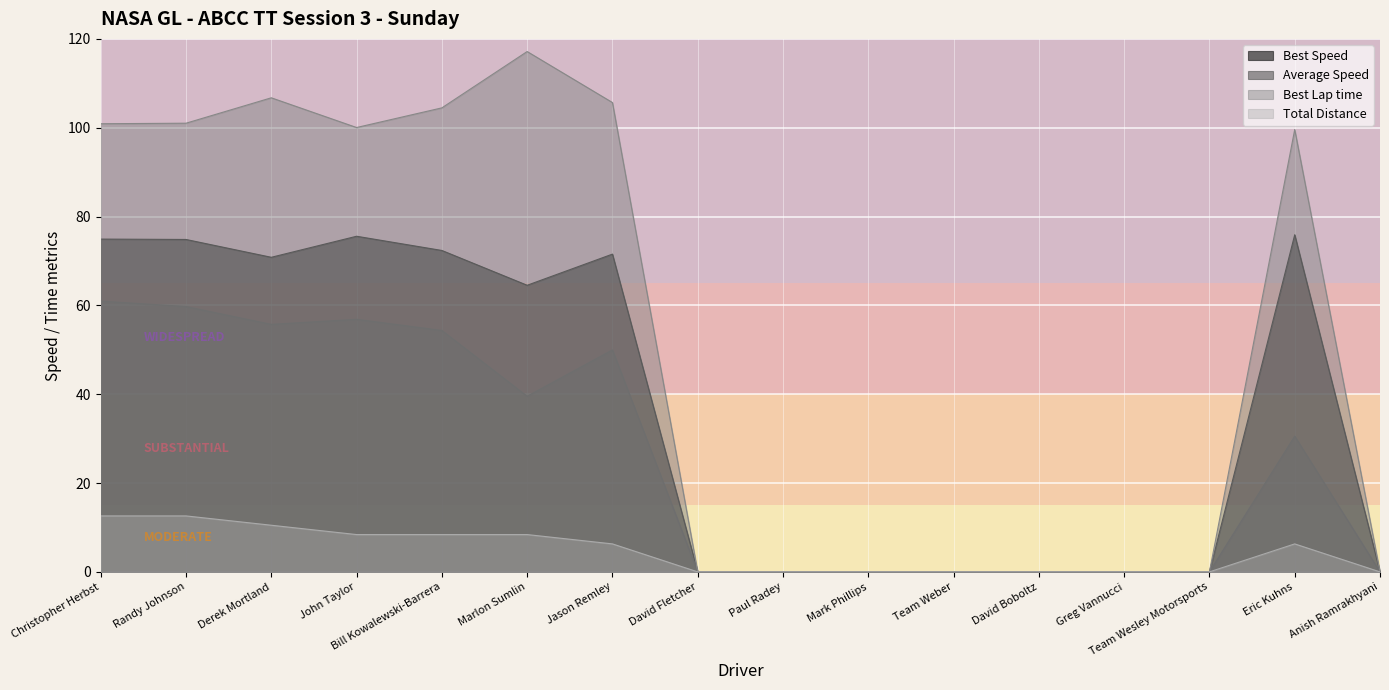

Rank the series at Randy Johnson from lowest to highest value.

Total Distance, Average Speed, Best Speed, Best Lap time